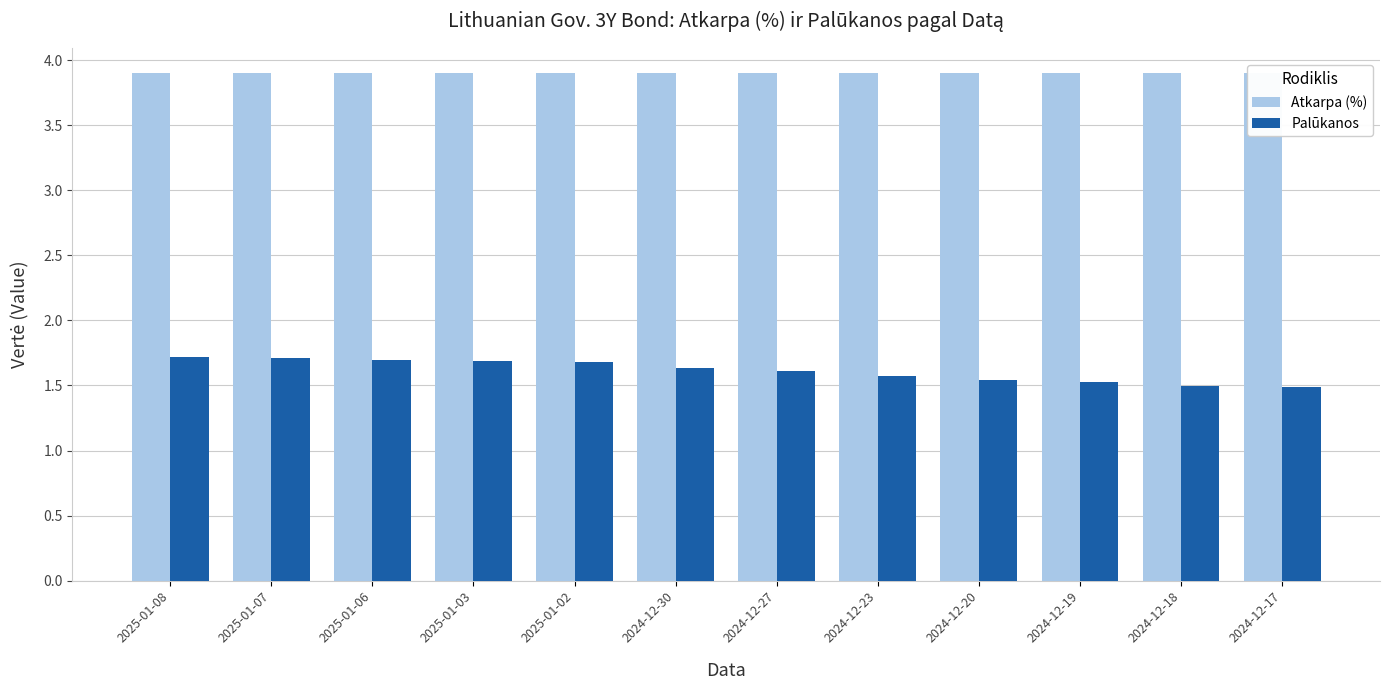

How many bars are there in total?

24